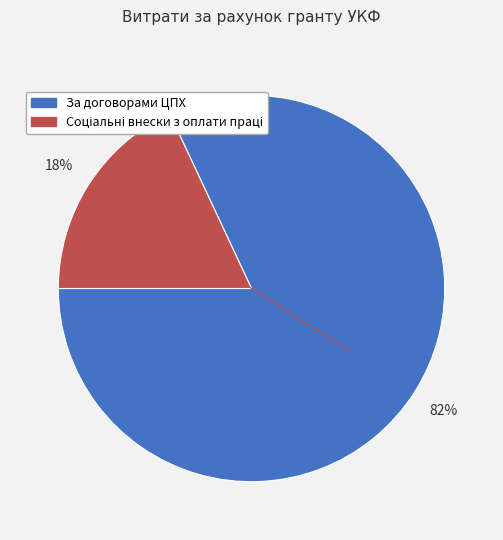

Which slice represents more than half of the pie?

За договорами ЦПХ